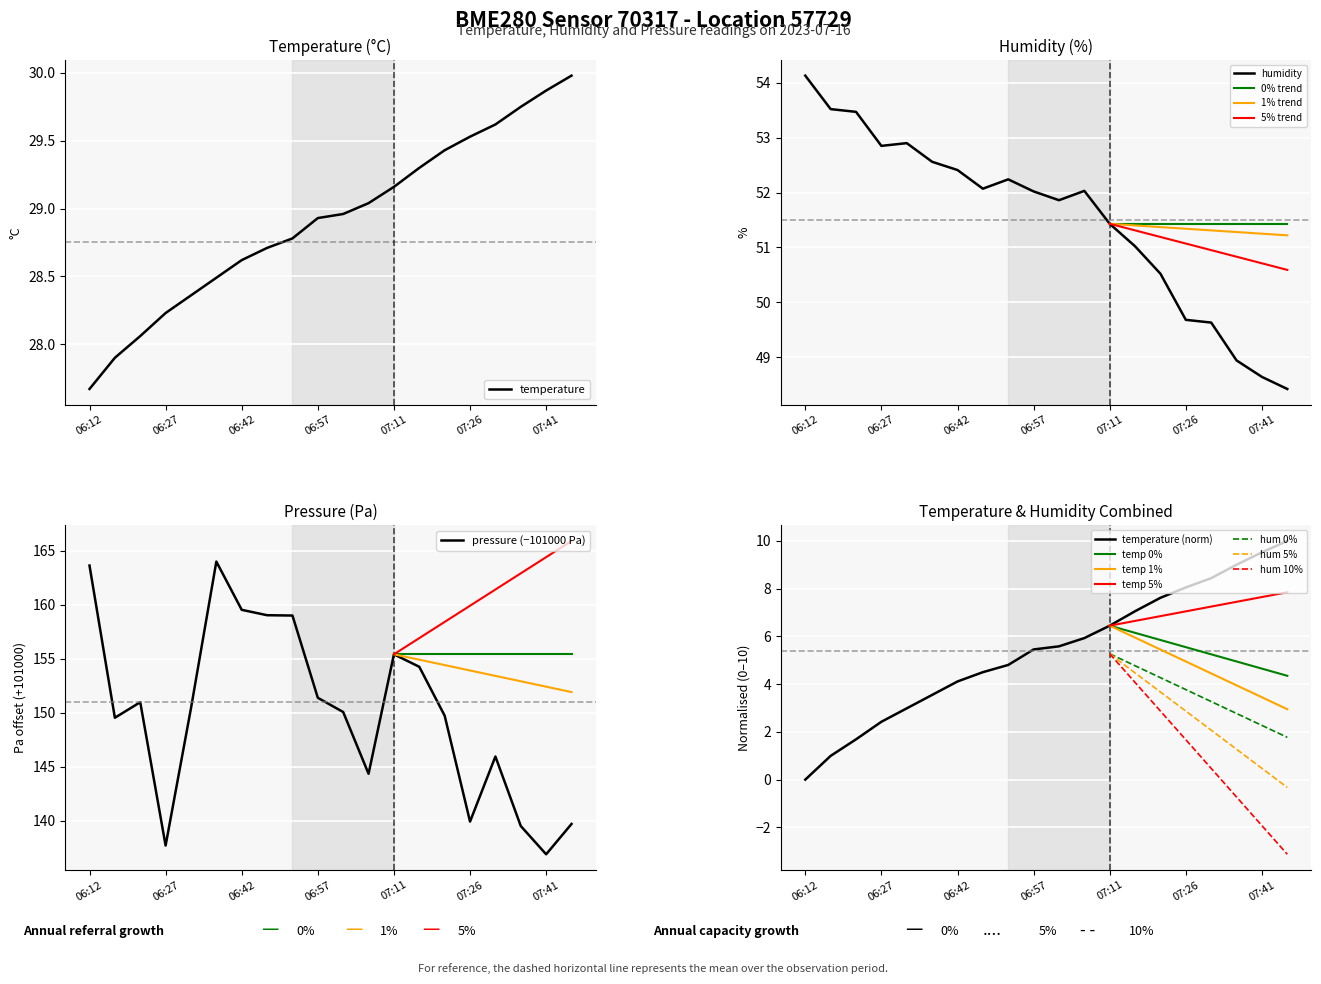

What is the lowest value of the pressure (−101000 Pa) series?

136.9